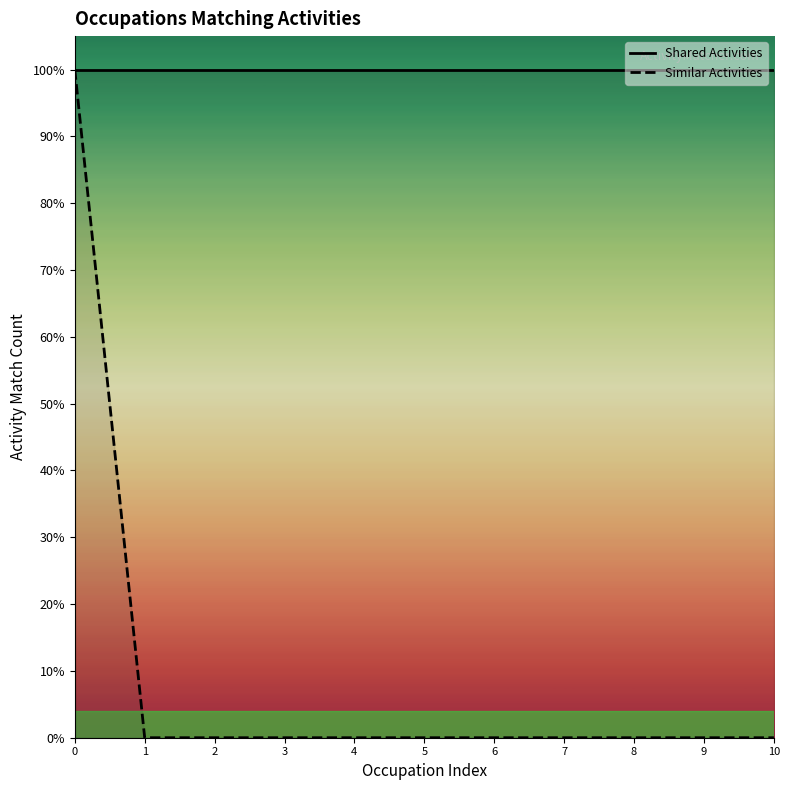

What is the spread (max minus min) of values at 2?

1